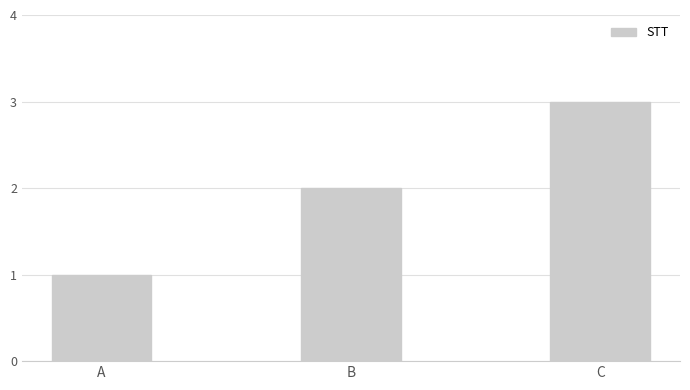

What is the minimum value shown in the chart?

1